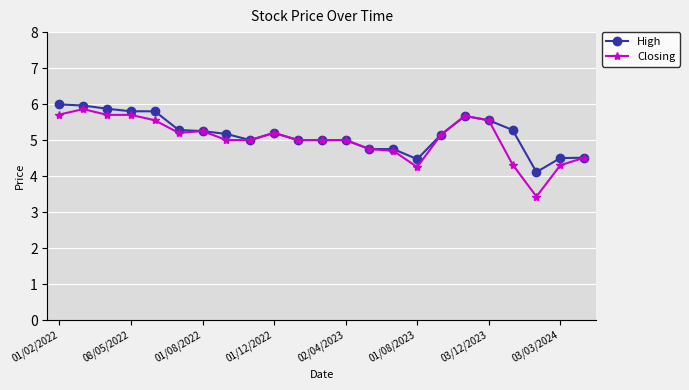

What is the minimum value shown in the chart?

3.4